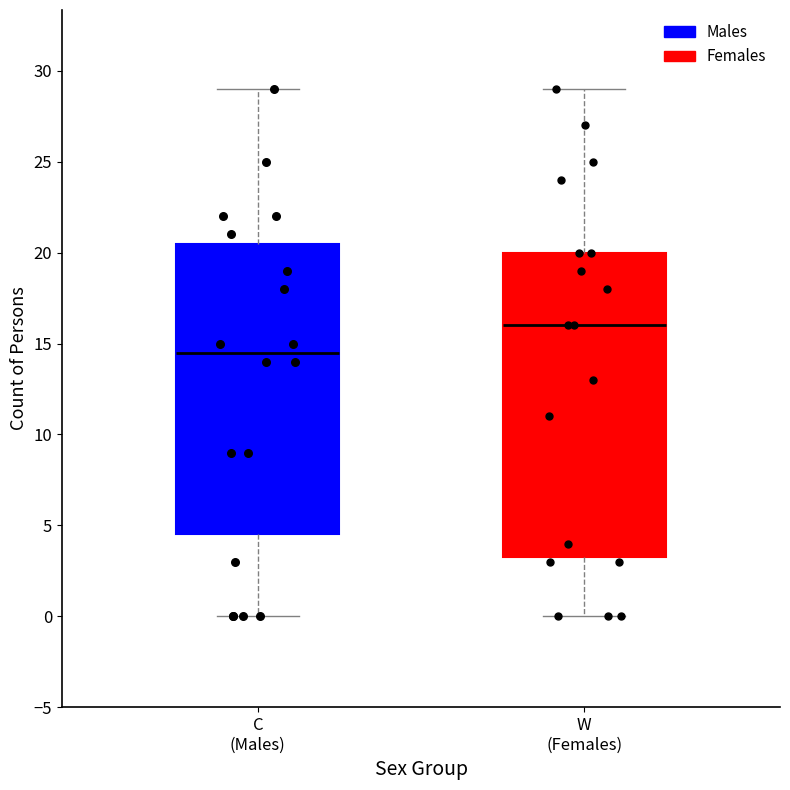

Reading left to right, read every box against the y-axis: the position of its median line, the range the box covers, and the ends of its whiskers. The values are not printed on the chart, so give them approximately, as read against the axis.

C (Males): median 14.5, box 4.5 to 20.5, whiskers 0.0 to 29.0
W (Females): median 16.0, box 3.5 to 20.0, whiskers 0.0 to 29.0